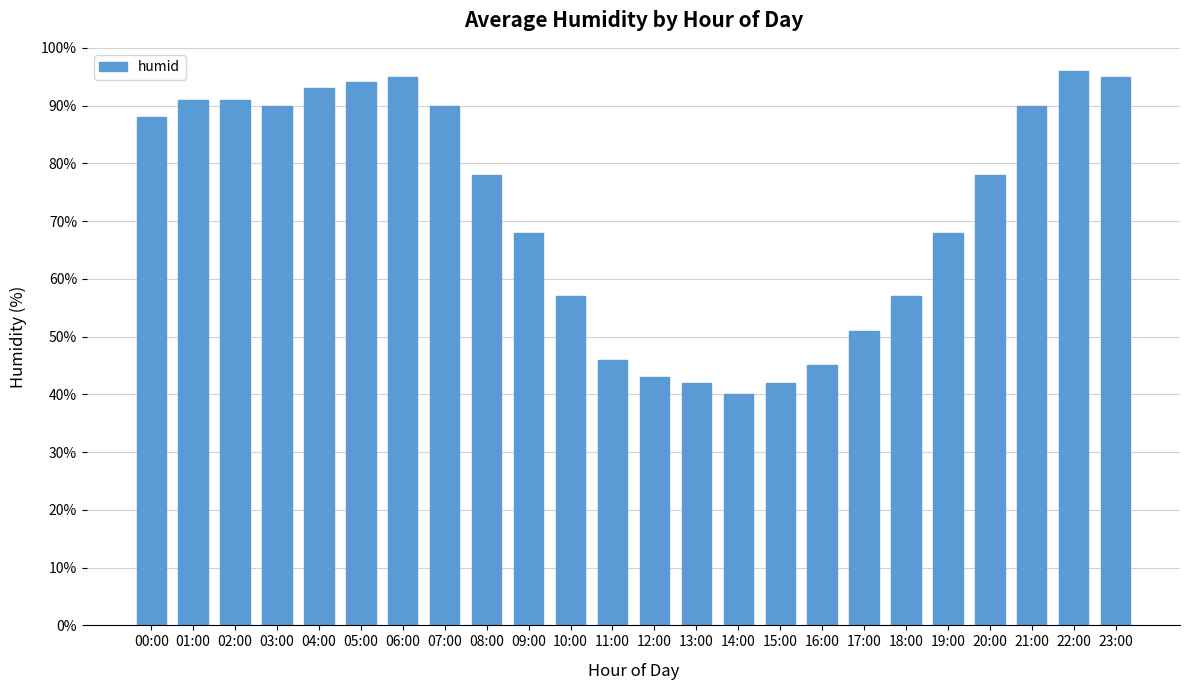

What value does the data have at 13:00, to the nearest 10?

40